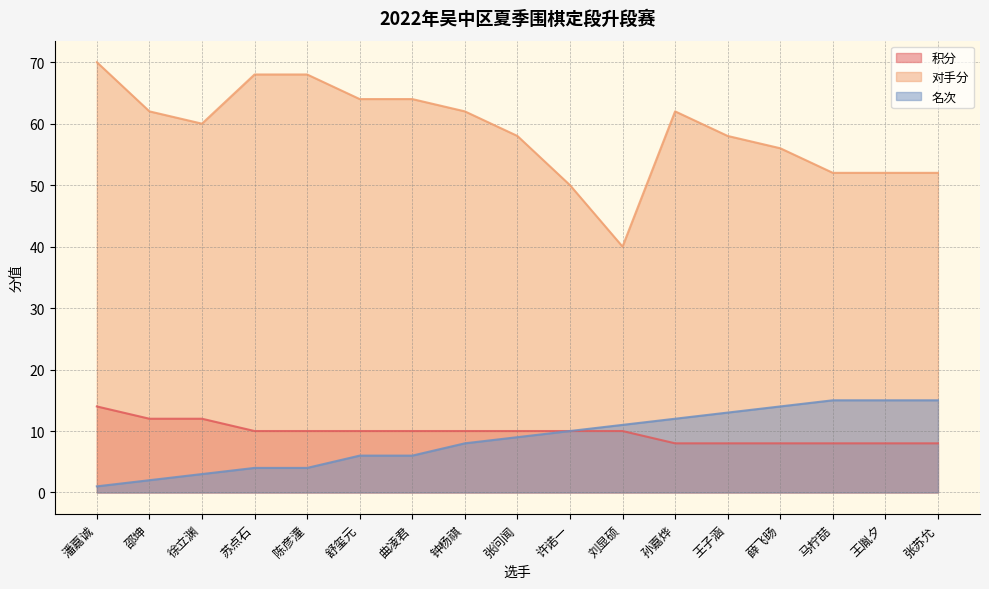

At which label does 对手分 first exceed 60?

潘嘉诚